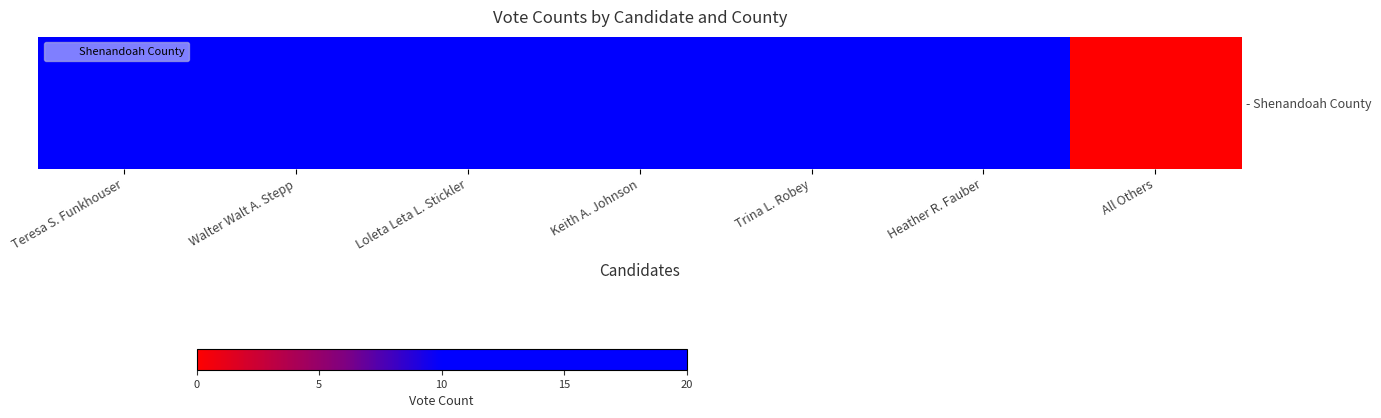

Reading right to left, transcribe all the data shown in this chart.

All Others=0	Heather R. Fauber=10	Trina L. Robey=18	Keith A. Johnson=18	Loleta Leta L. Stickler=20	Walter Walt A. Stepp=20	Teresa S. Funkhouser=20